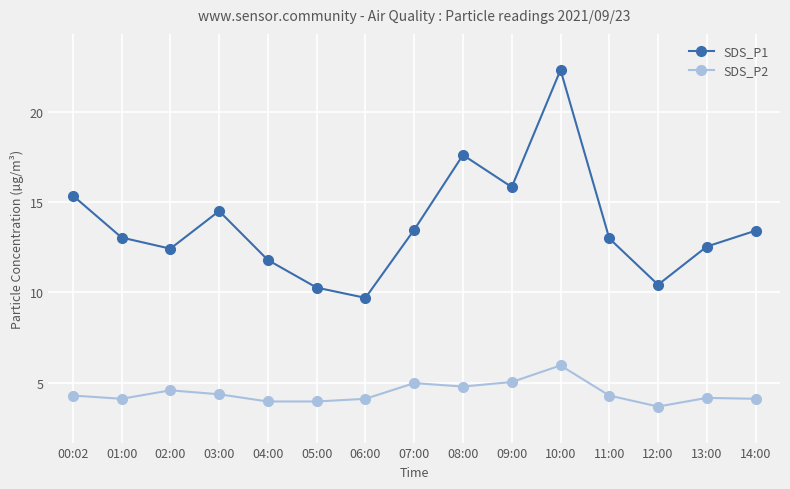

Does the chart have visible grid lines?

Yes